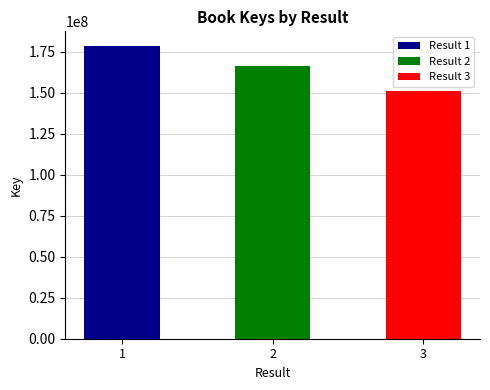

Reading right to left, transcribe all the data shown in this chart.

3=150906971	2=166011608	1=178477719